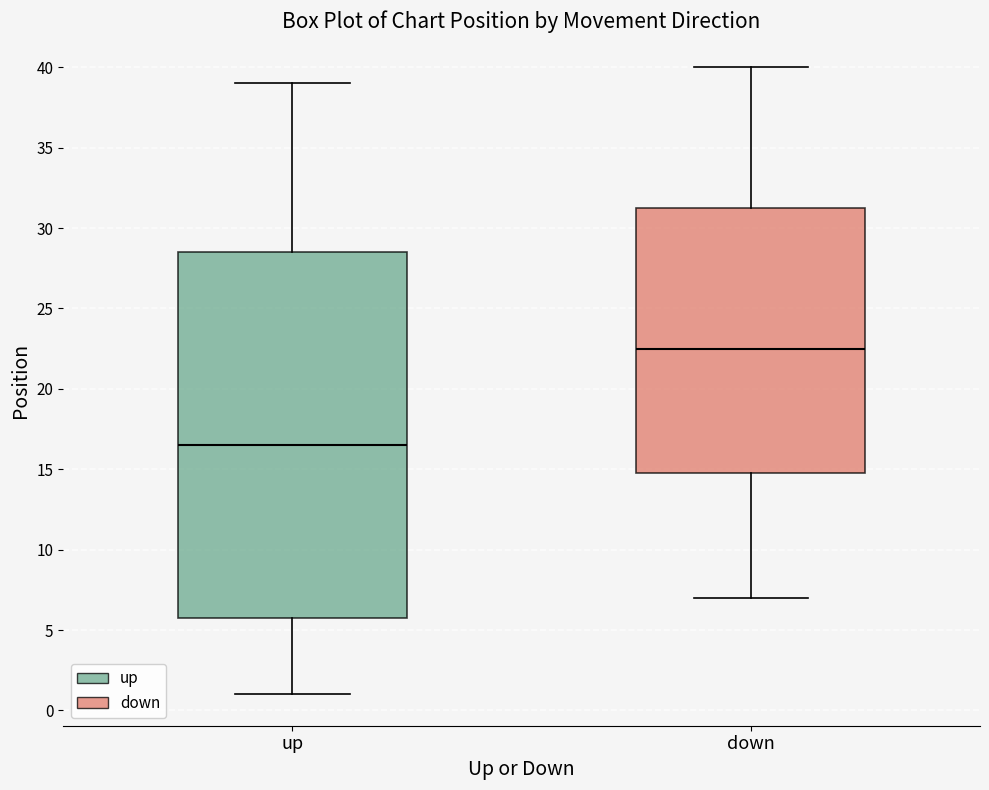

Reading left to right, read every box against the y-axis: the position of its median line, the range the box covers, and the ends of its whiskers. The values are not printed on the chart, so give them approximately, as read against the axis.

up: median 16.5, box 6.0 to 28.5, whiskers 1.0 to 39.0
down: median 22.5, box 15.0 to 31.5, whiskers 7.0 to 40.0